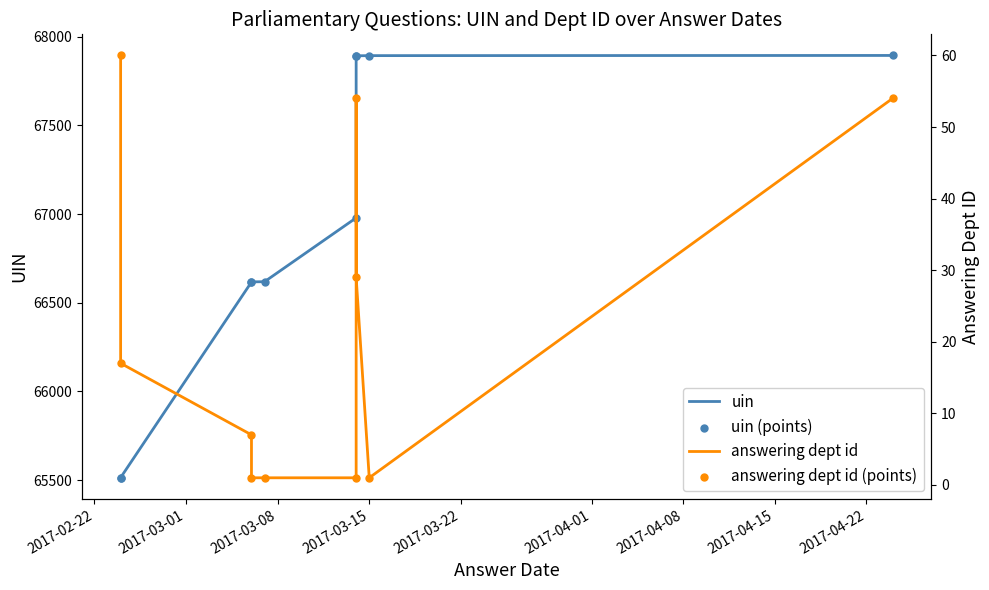

At how many categories does at least one series exceed 15784?

10